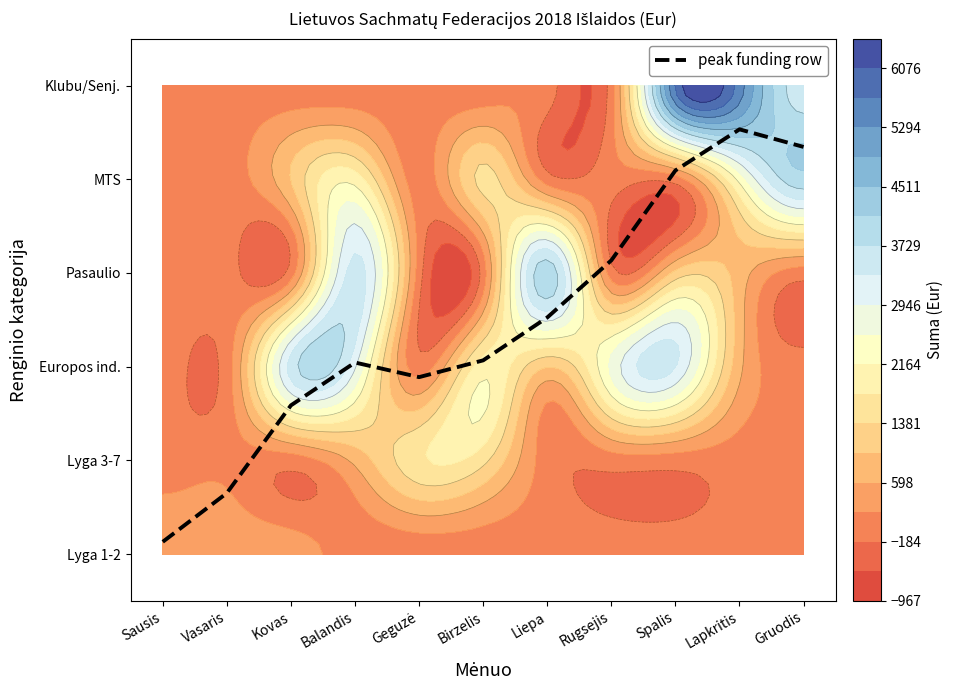

Where does the data first go above 2?

Balandis